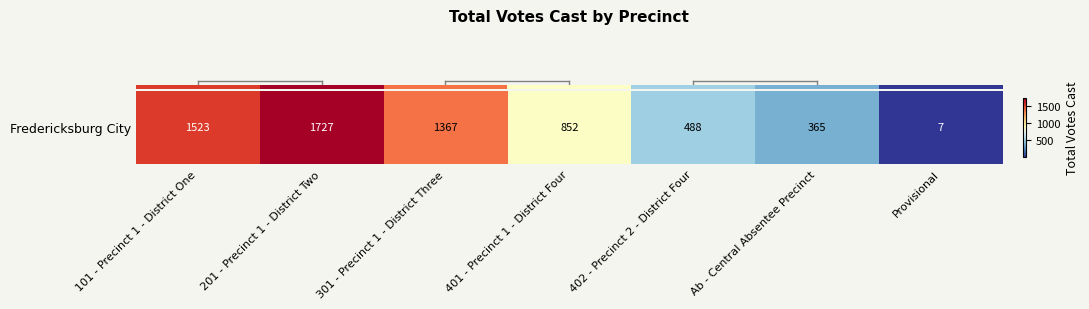

Reading right to left, list all the values displayed in this chart.

7	365	488	852	1367	1727	1523